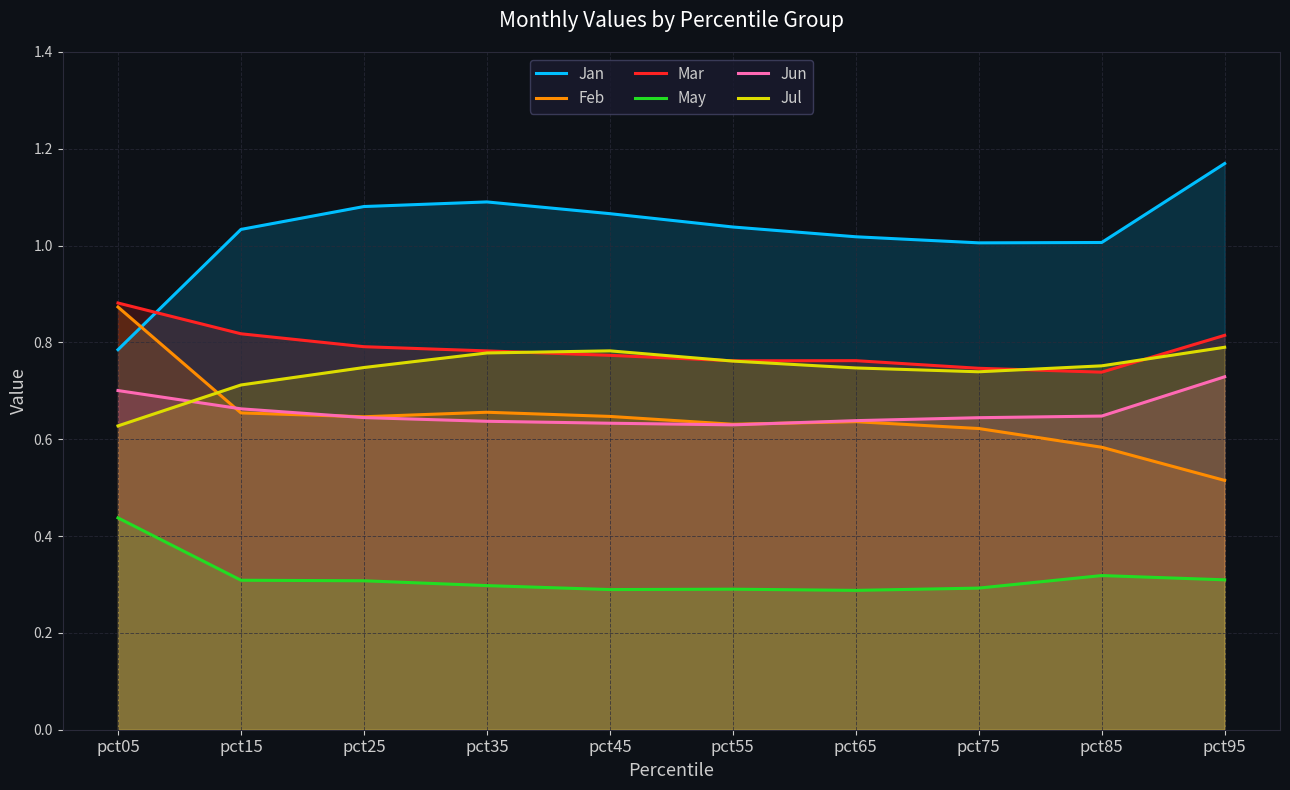

Which series has the largest total across all categories?

Jan